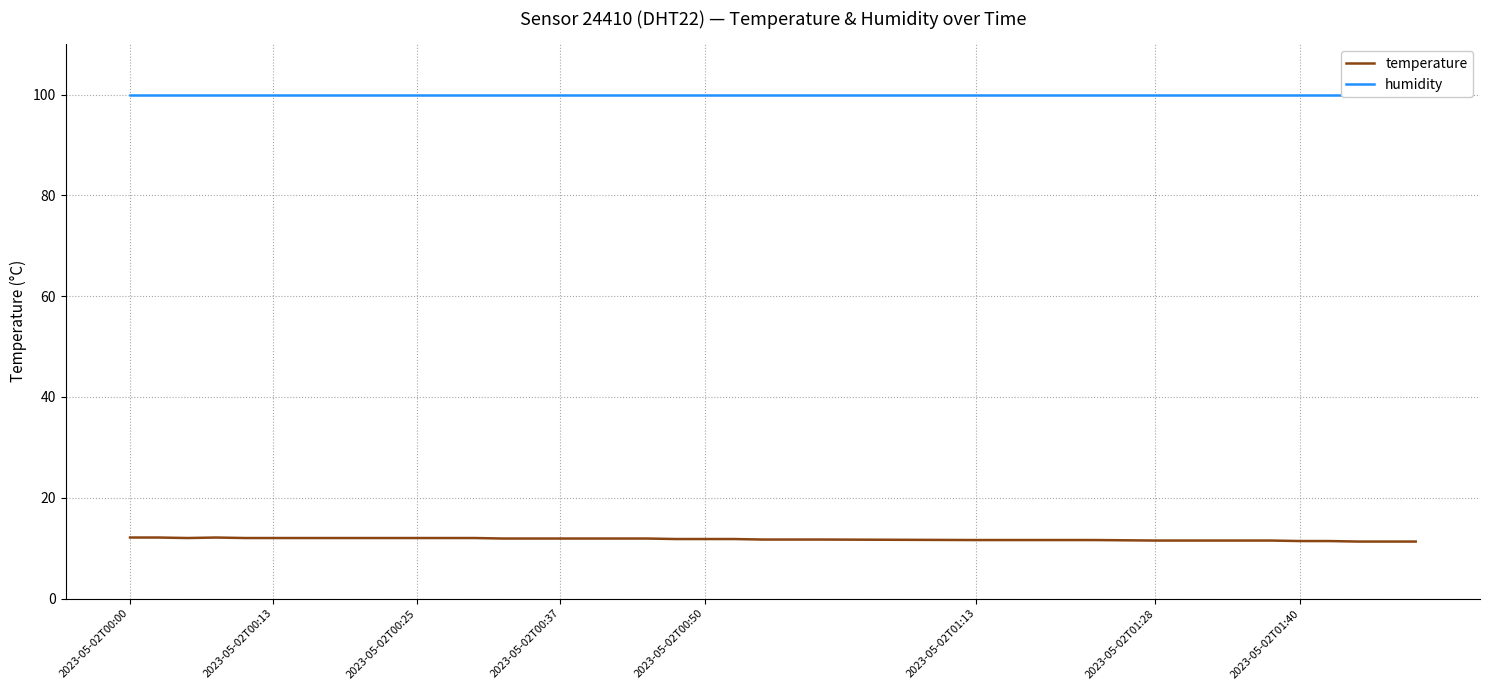

List the series in order of their peak value, lowest first.

temperature, humidity